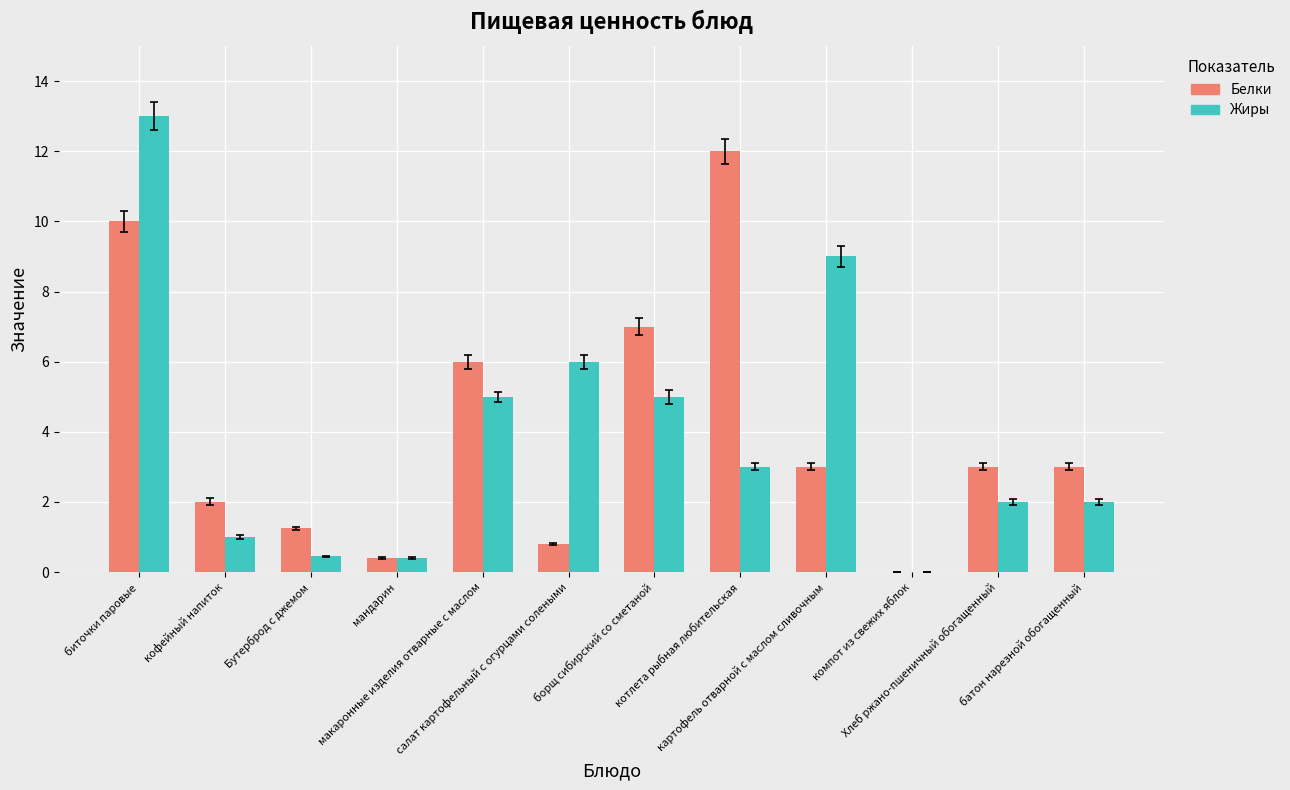

Which series has the widest spread of values?

Жиры